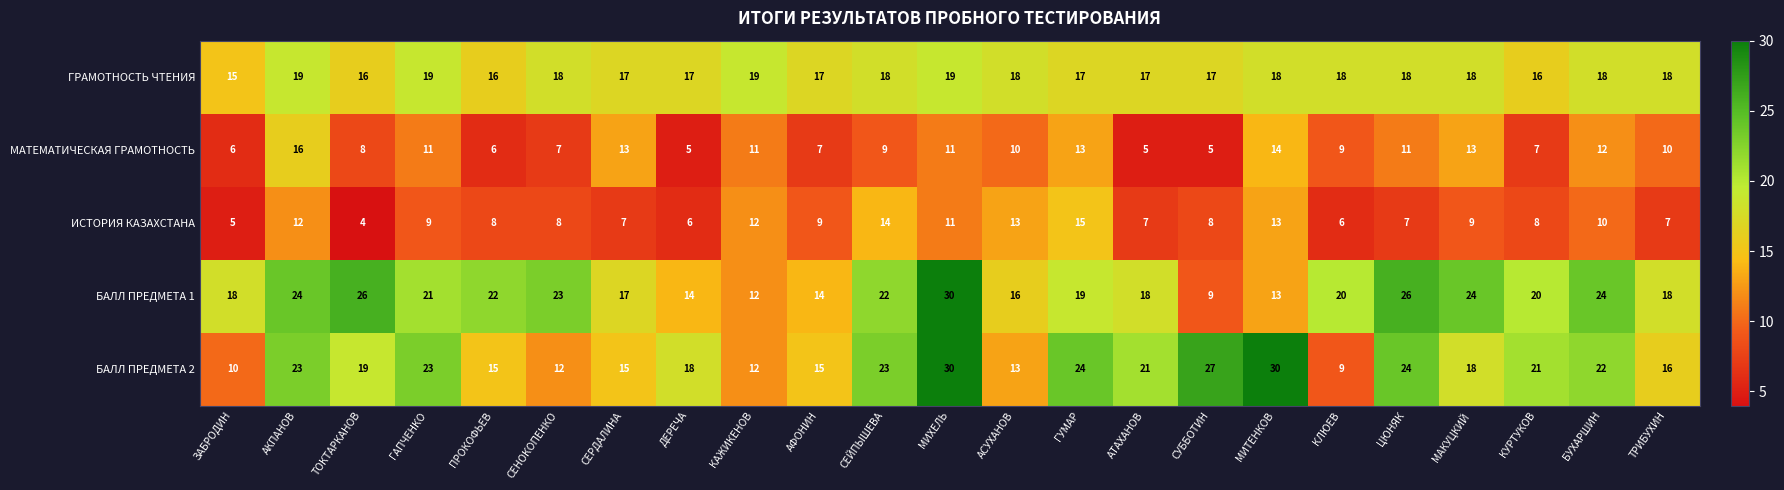

What is the sum of all ИСТОРИЯ КАЗАХСТАНА values?

208